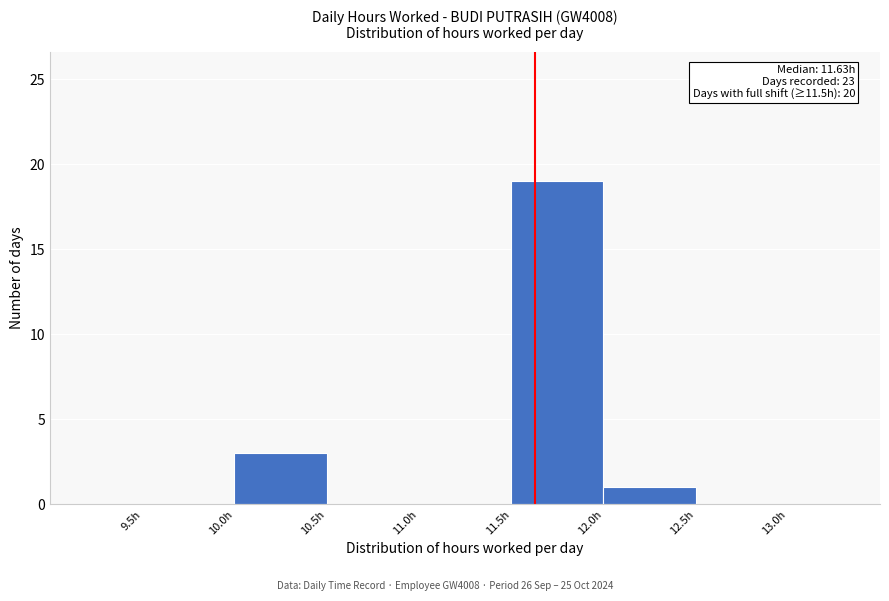

Over which range of the x-axis is the bar tallest?

11.5 to 12.0